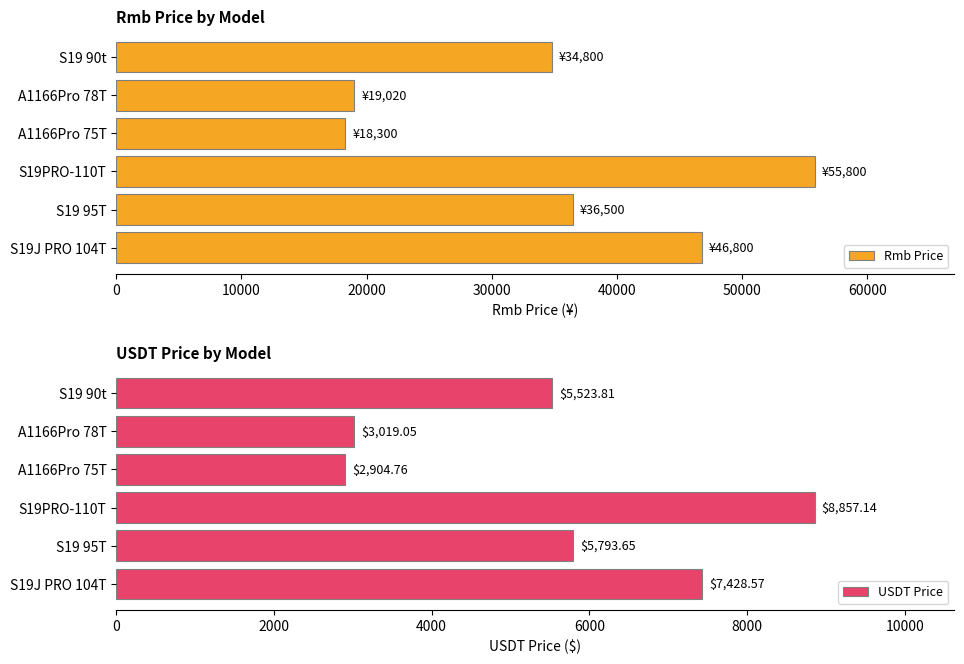

At how many categories does at least one series exceed 32618?

4